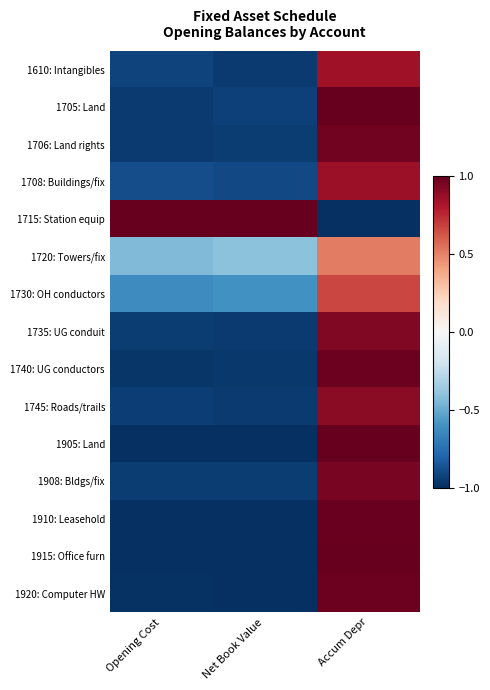

What is the total value across all series at Net Book Value?

-11.6